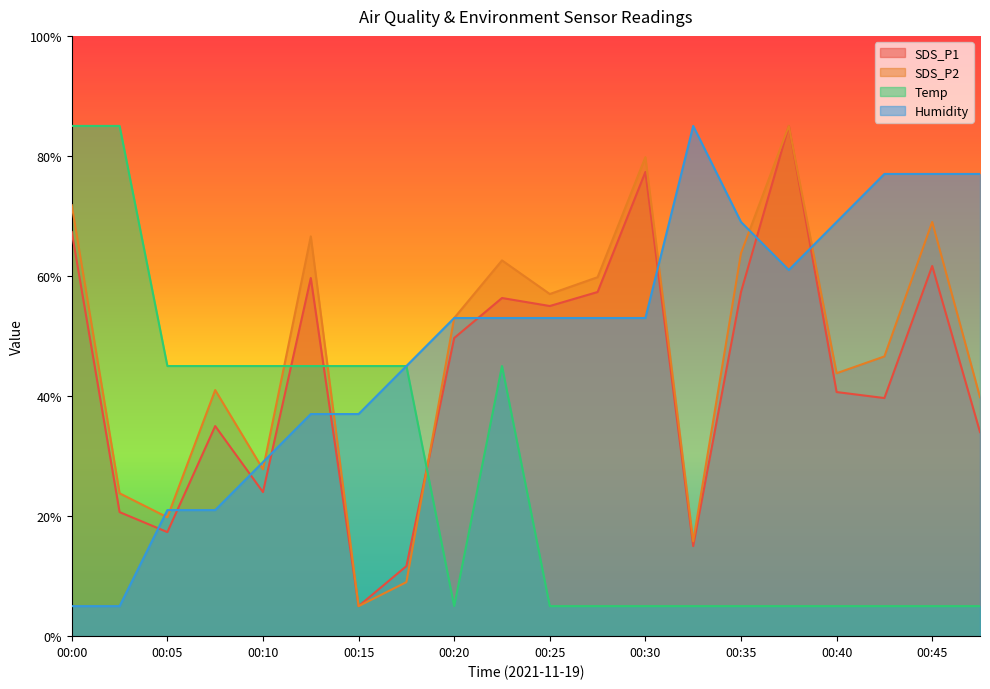

Which has a higher value, 00:23 or 00:00?

00:00